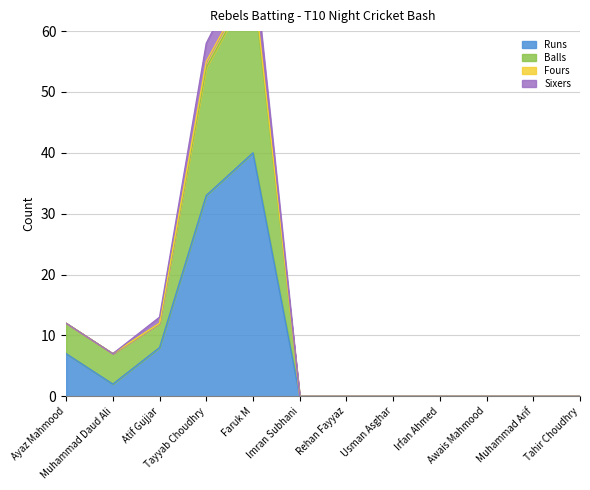

What is the label of the 11th point from the right?

Muhammad Daud Ali